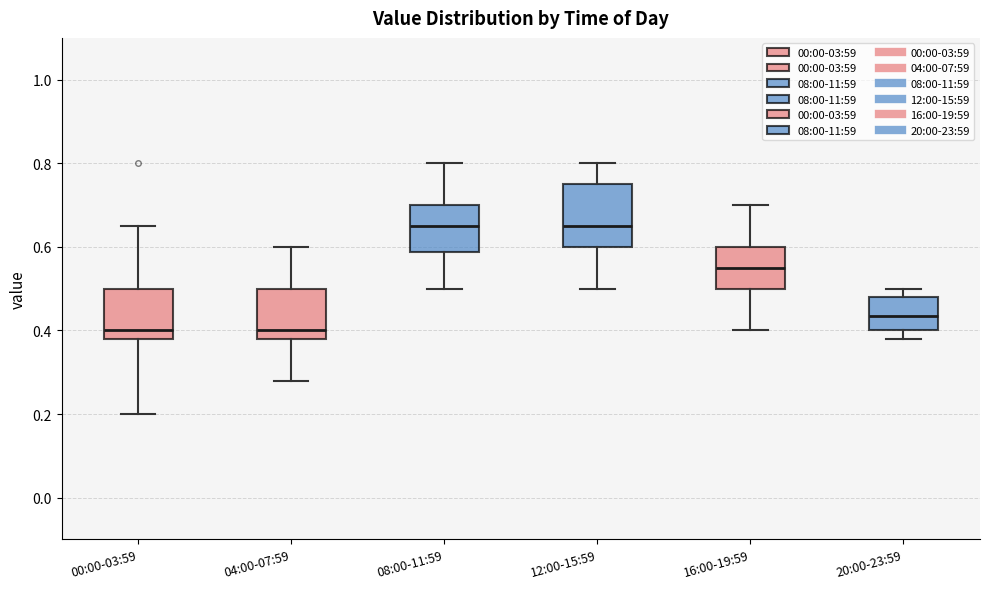

Comparing the boxes themselves (not the whiskers), which one is the tallest?

12:00-15:59